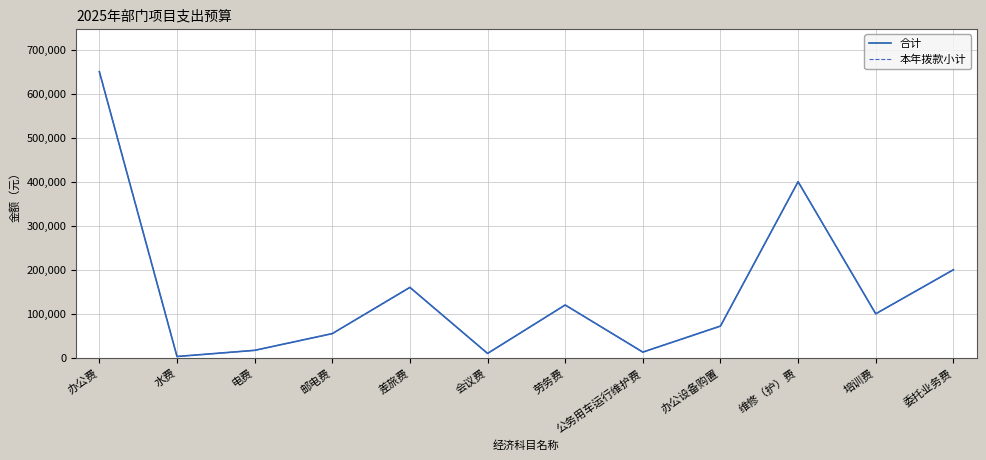

Does the chart display data point markers on the line(s)?

No